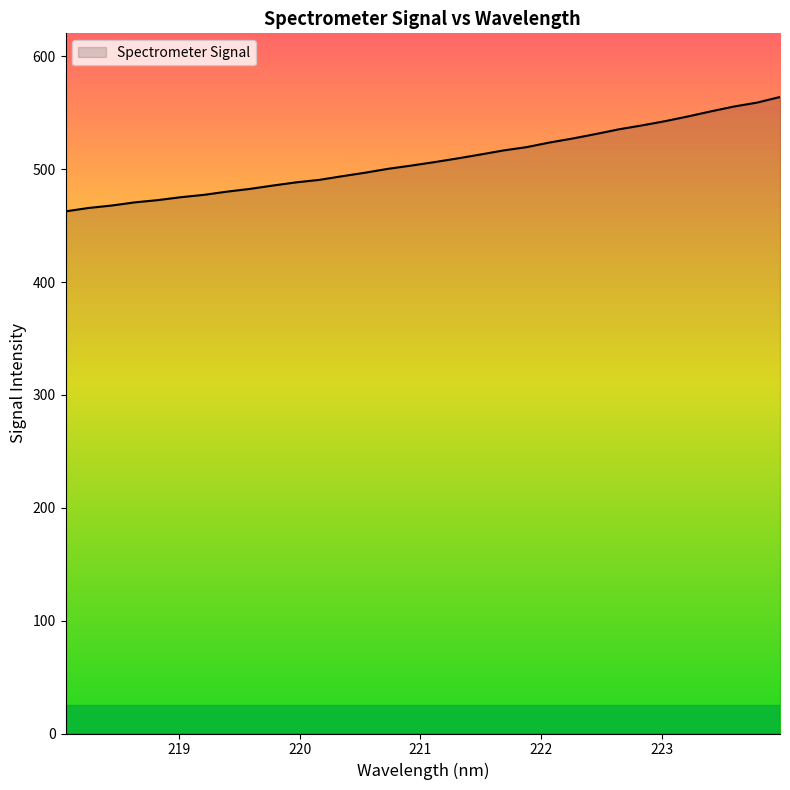

What is the greatest value displayed?

563.9